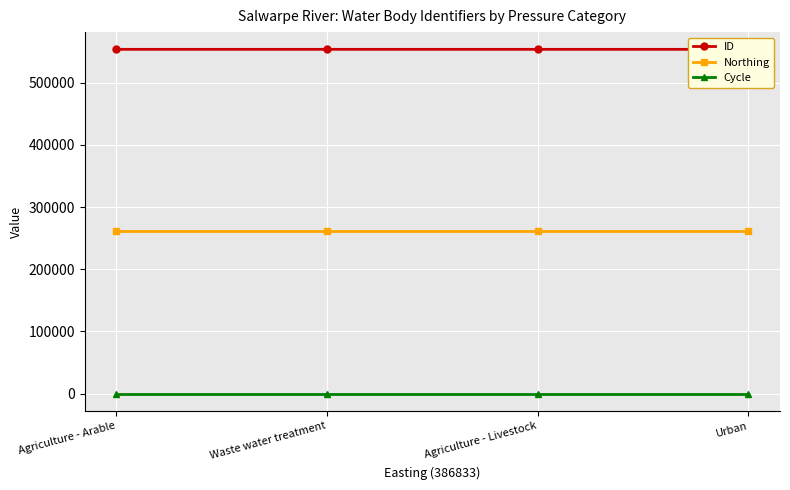

Rank the series at Waste water treatment from highest to lowest value.

ID, Northing, Cycle